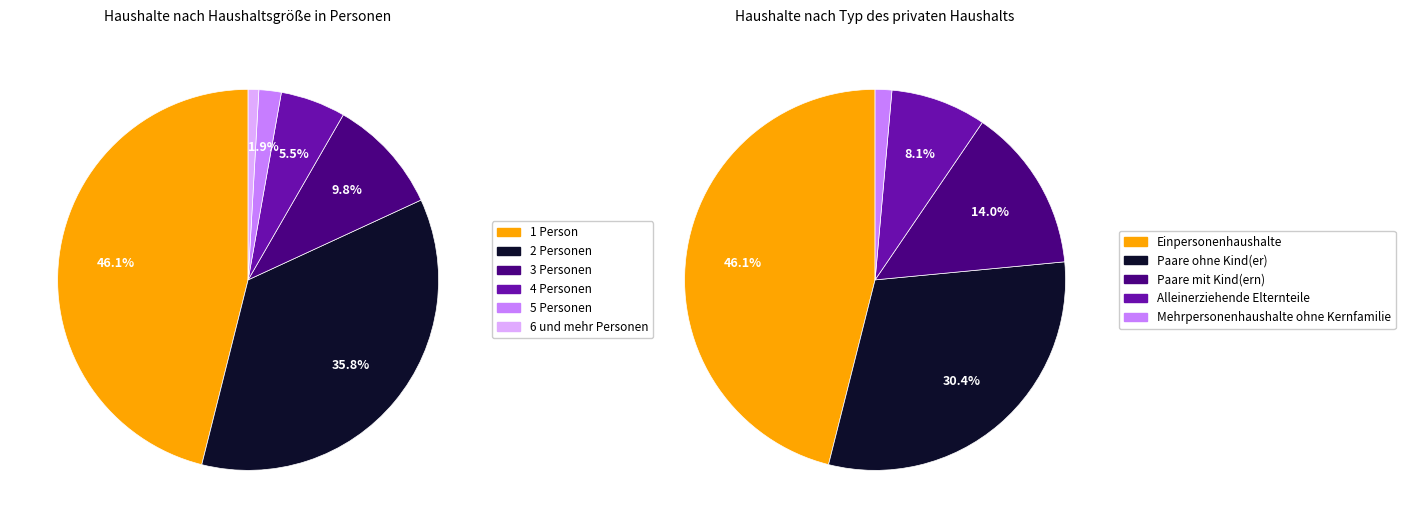

Is there any slice that represents more than half of the pie?

No